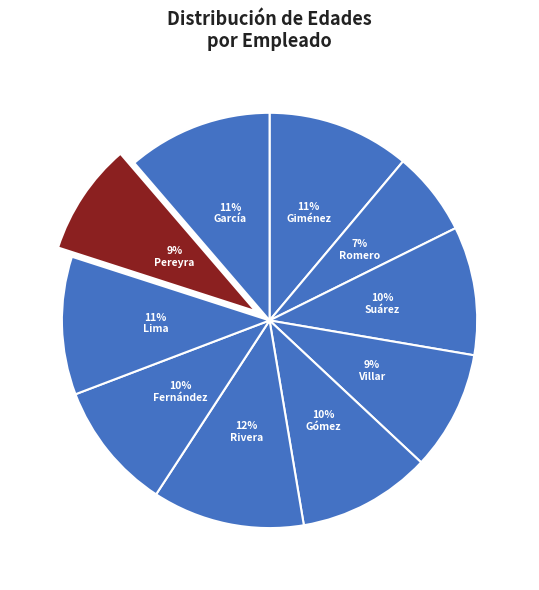

To the nearest percent, what is the average slice percentage?

10%